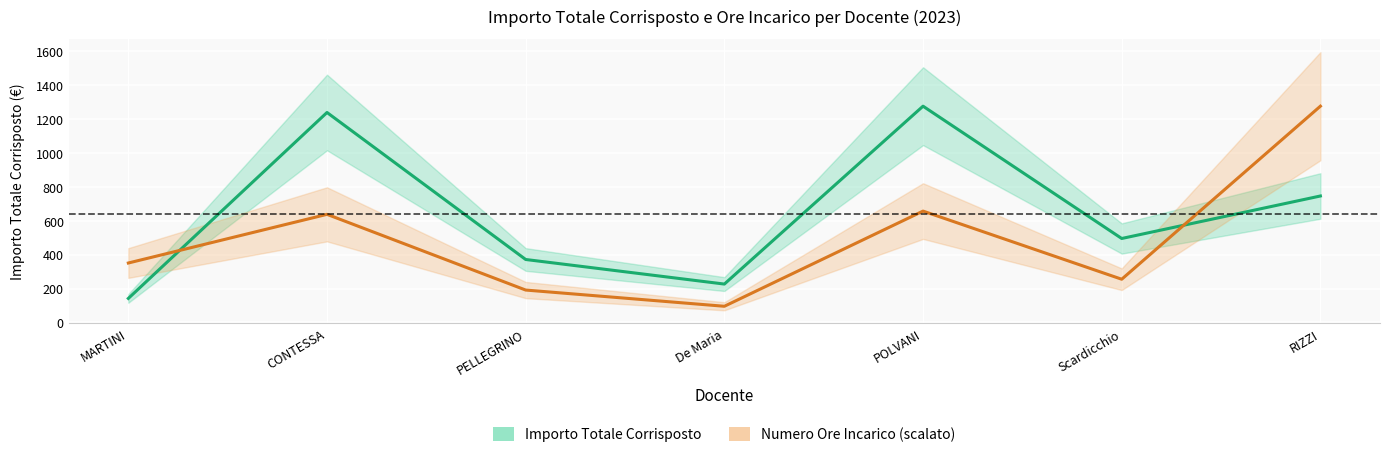

What is the average value of the Importo Totale Corrisposto series?

642.8